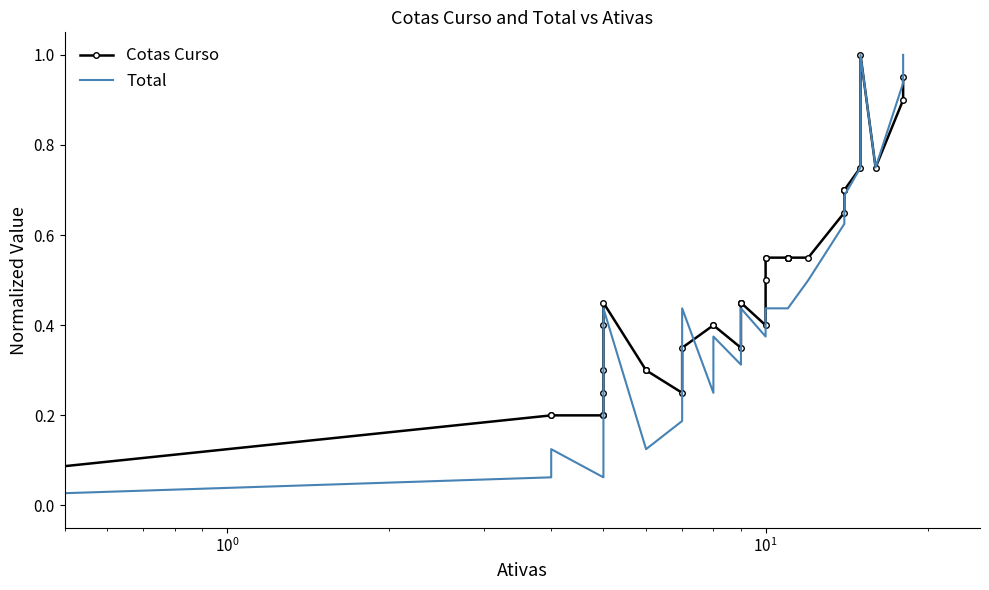

How many categories are shown in the chart?

40